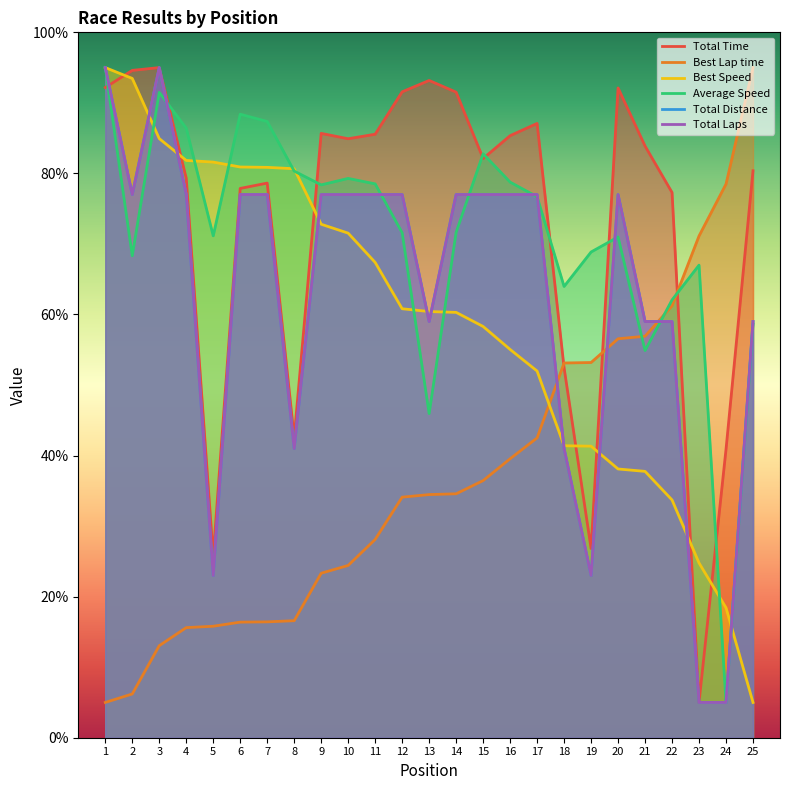

True or false: Best Lap time has a value of 13.0 at 3.

True